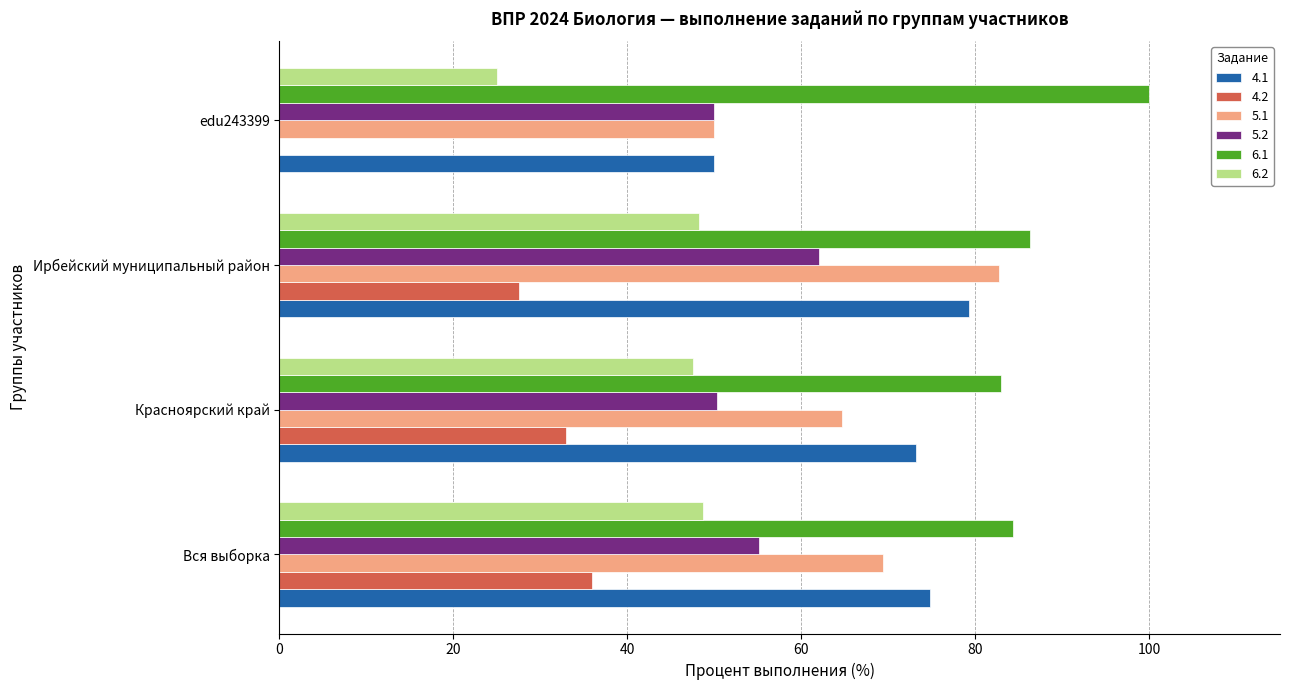

Read the 6.2 value at edu243399.

25.0